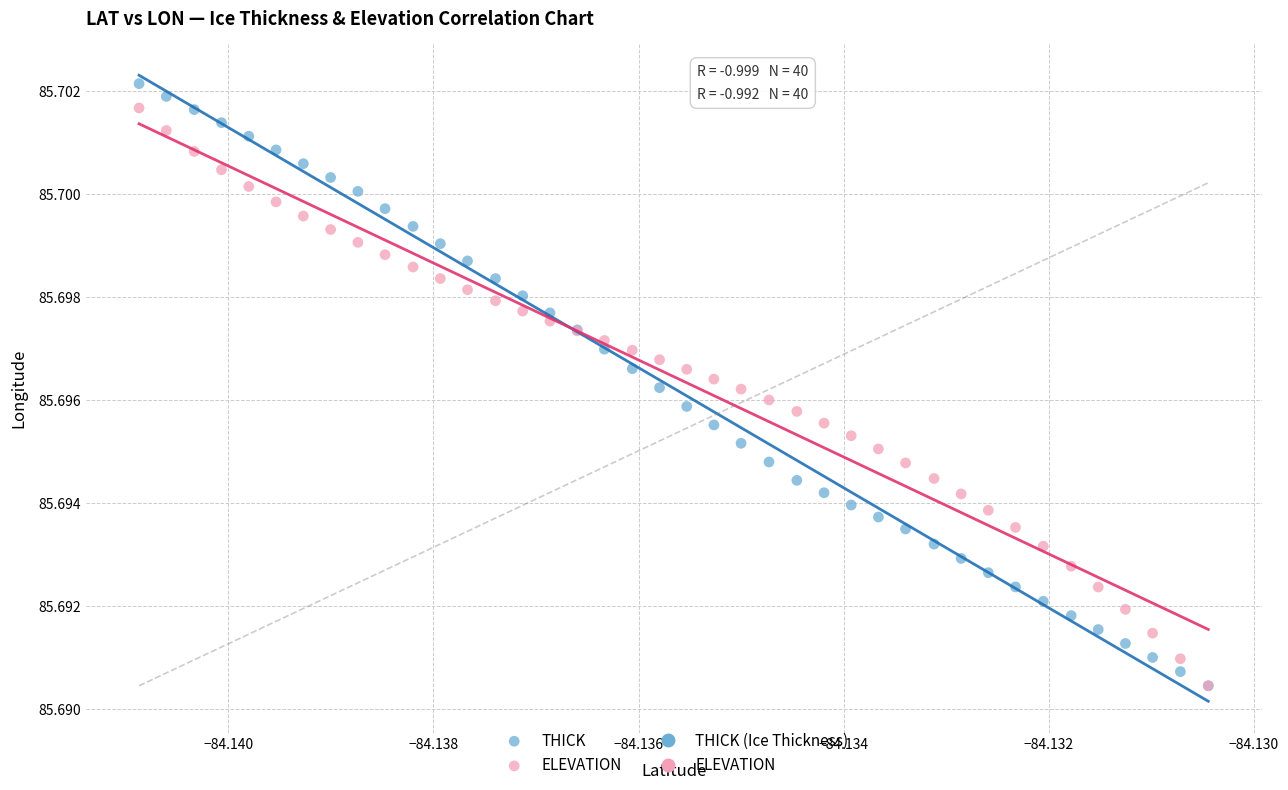

Which series contains the highest Y value?

THICK